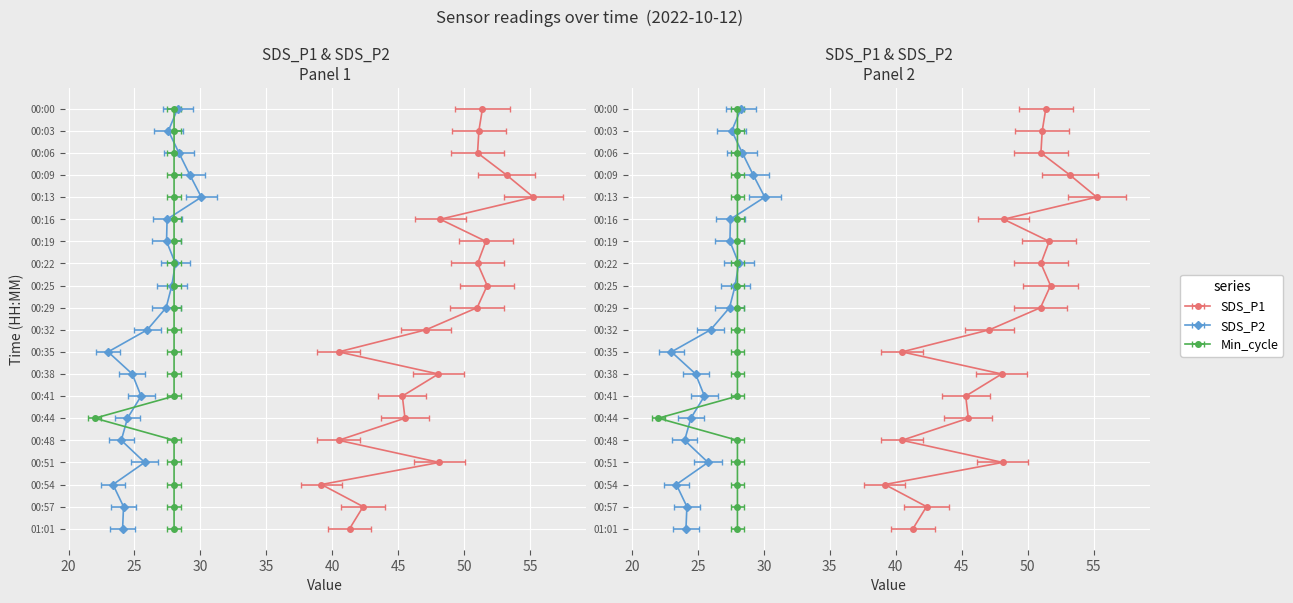

What is the lowest value of the SDS_P2 series?

23.0